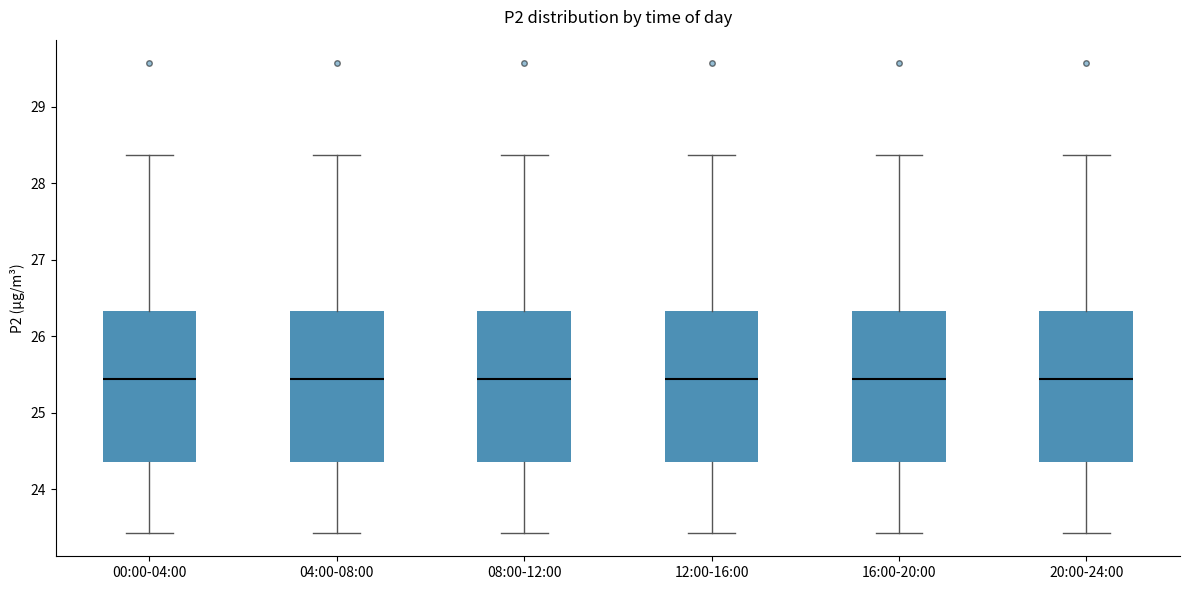

Where is the upper edge of the box for 12:00-16:00 on the y-axis? The values are not printed on the chart, so give them approximately, as read against the axis.

26.3